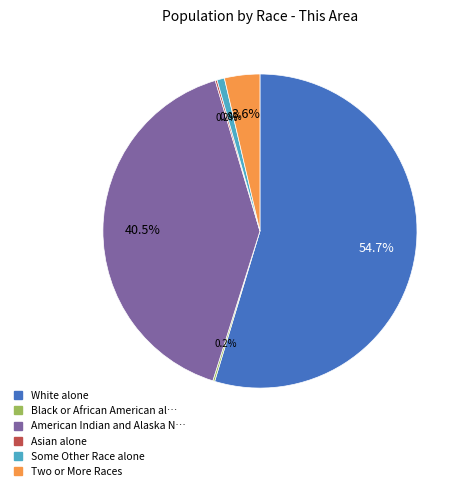

Does any single category account for the majority?

Yes